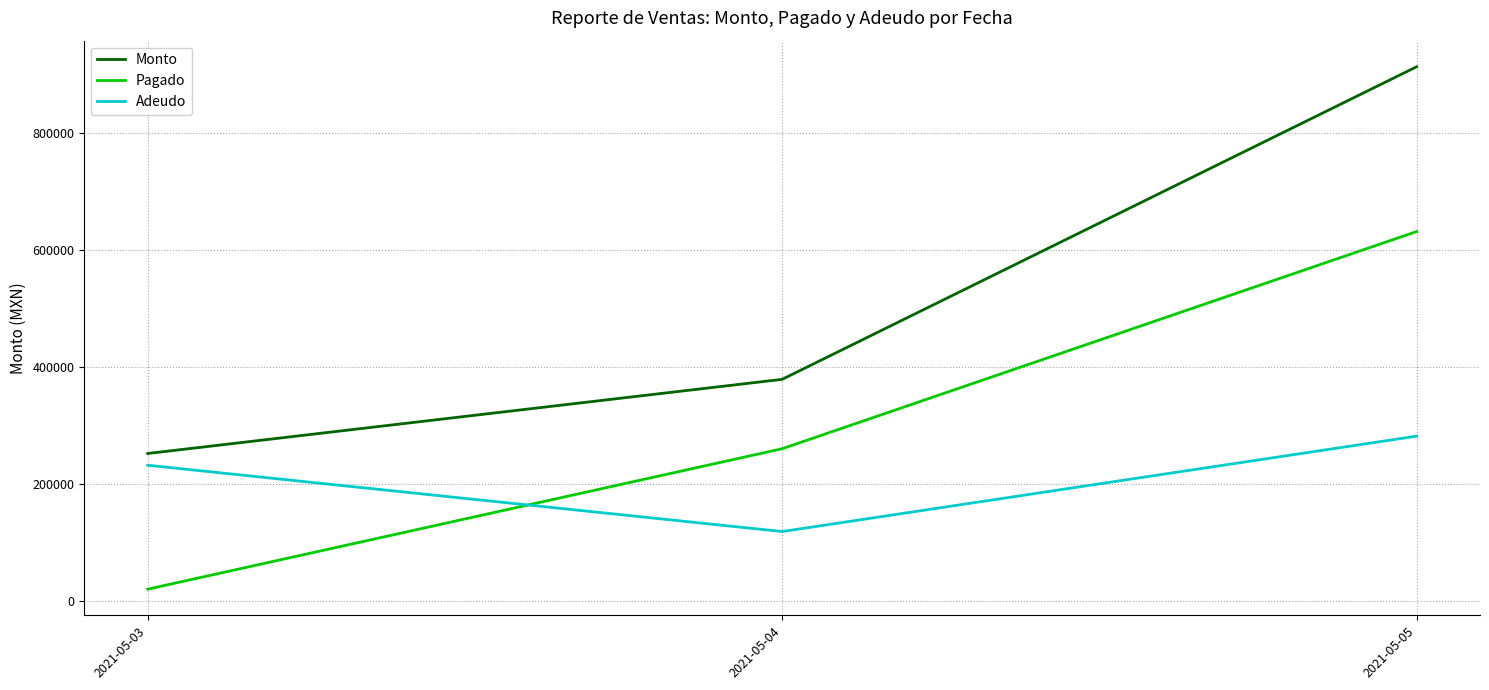

List the series in order of their overall mean, lowest first.

Adeudo, Pagado, Monto